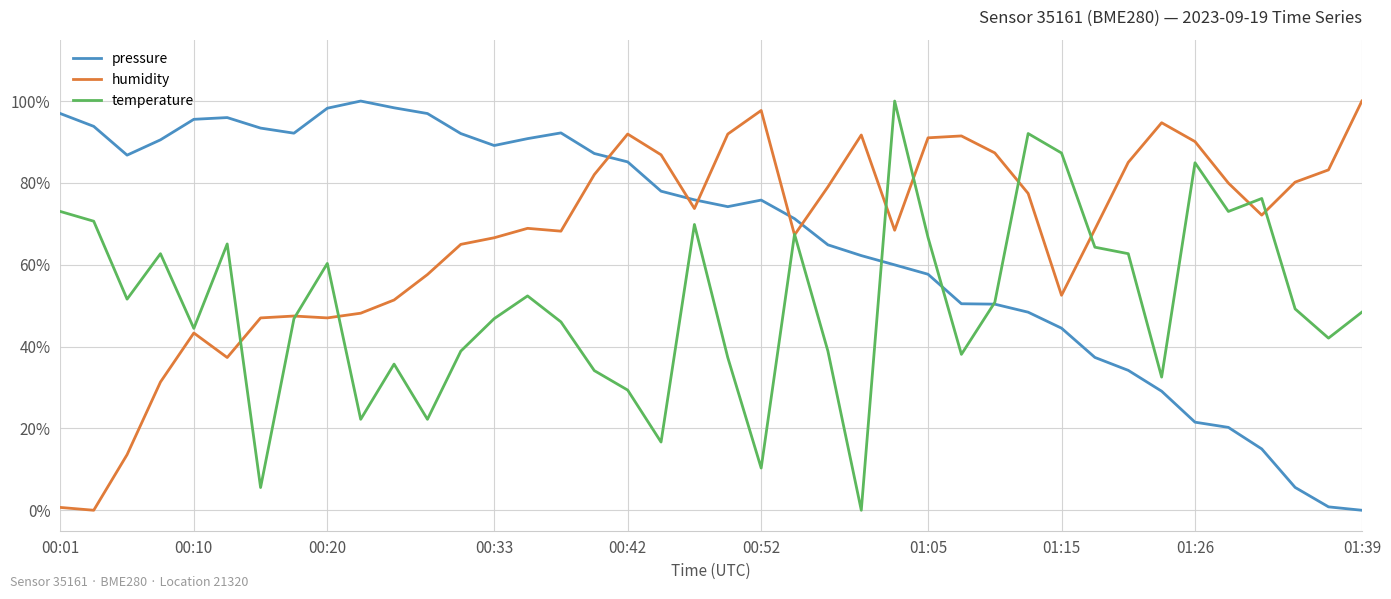

Does the chart display data point markers on the line(s)?

No